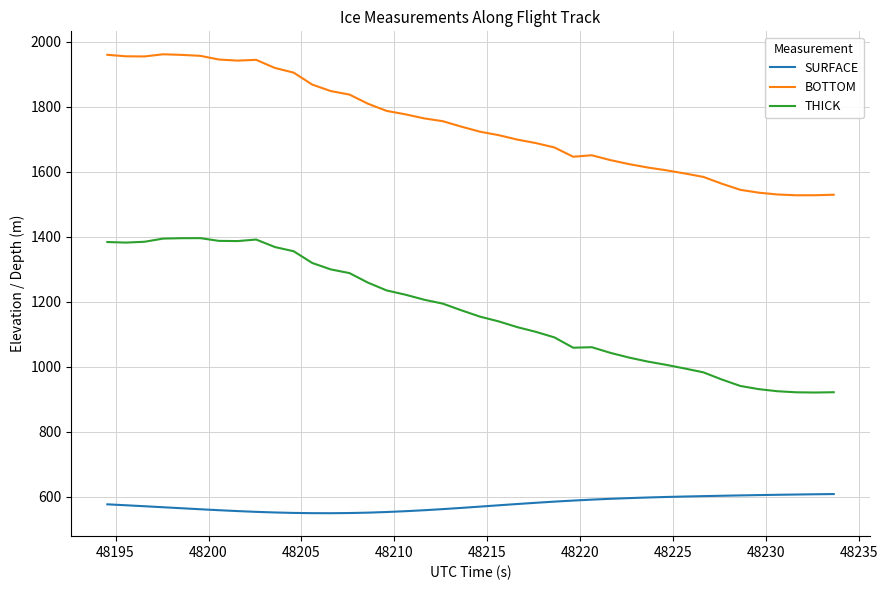

Count the number of data series in this chart.

3